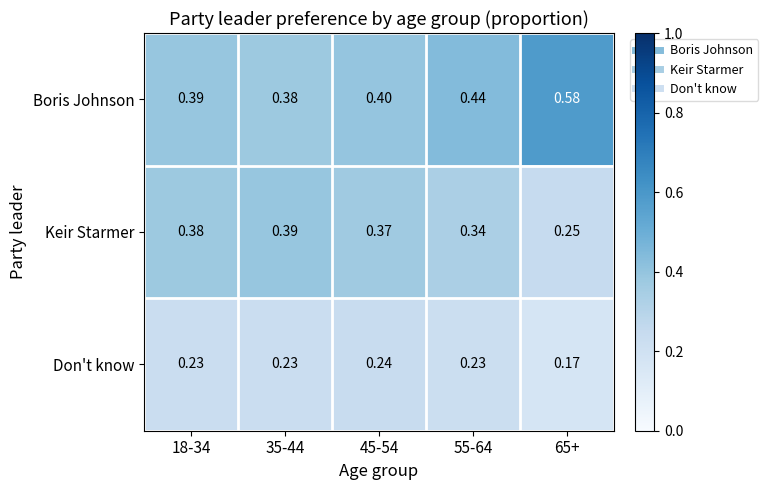

Is the value of Boris Johnson at 45-54 greater than the value of Keir Starmer at 35-44?

Yes